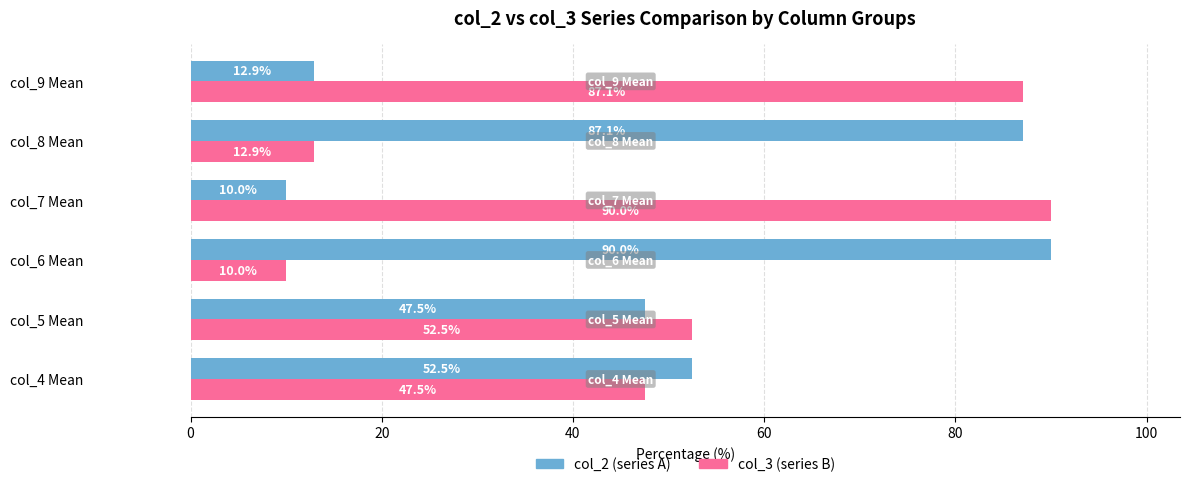

What are all the series names shown in the legend?

col_2 (series A), col_3 (series B)